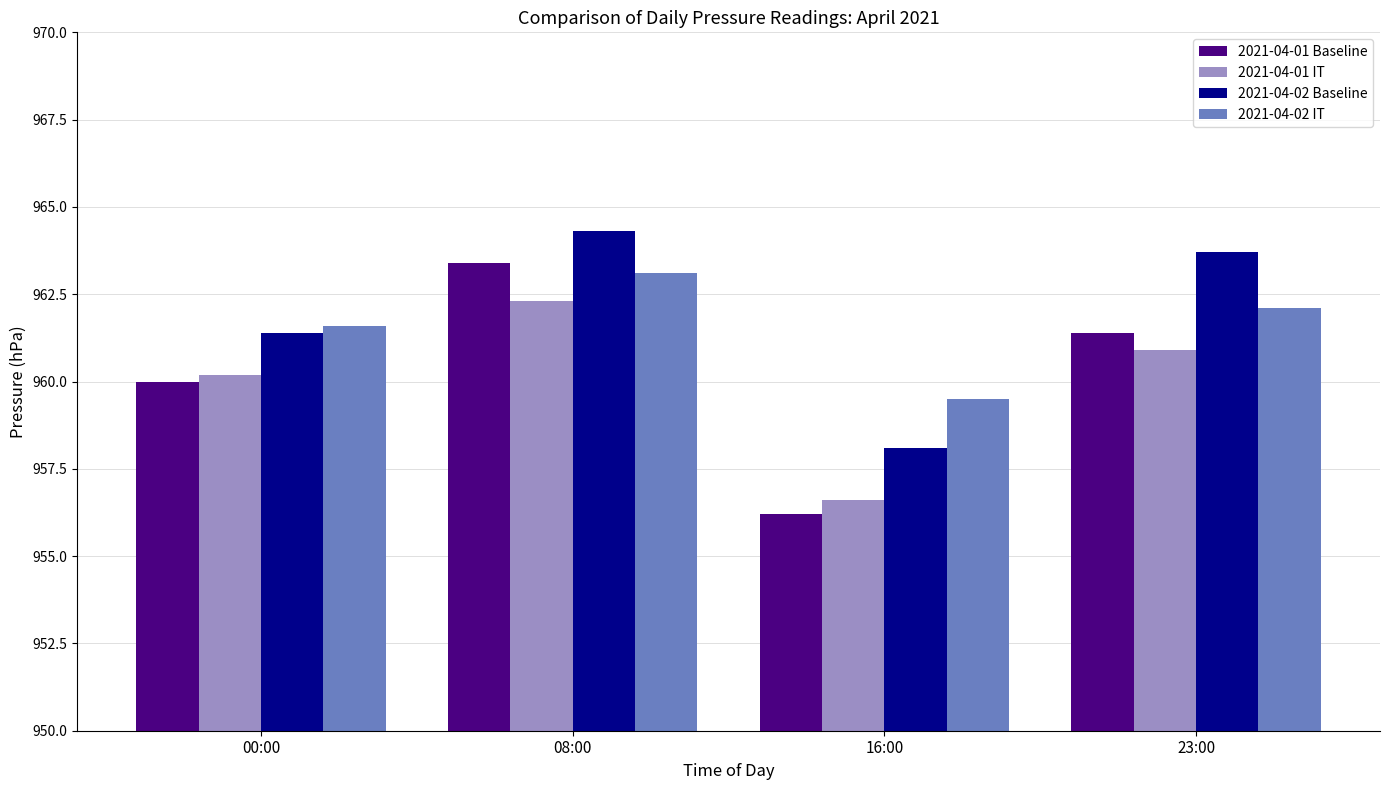

What position from the left is 23:00?

4